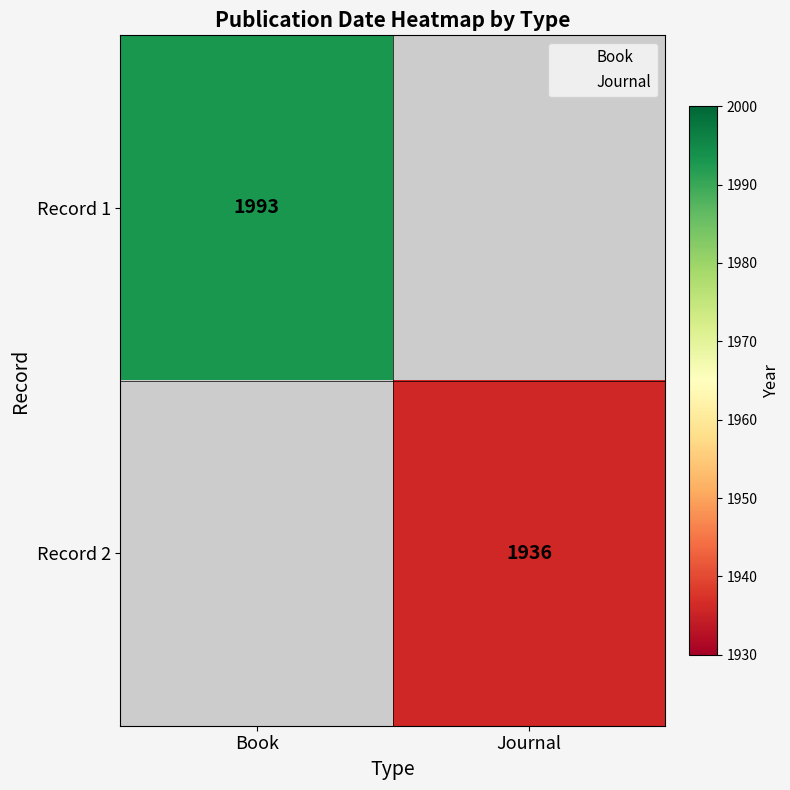

At how many categories does at least one series exceed 1958?

1